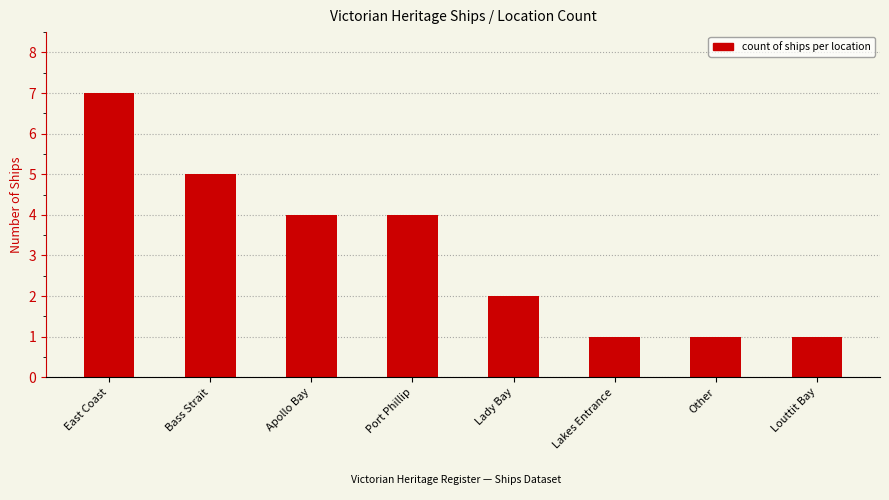

True or false: the data shows 0 at Lakes Entrance.

False